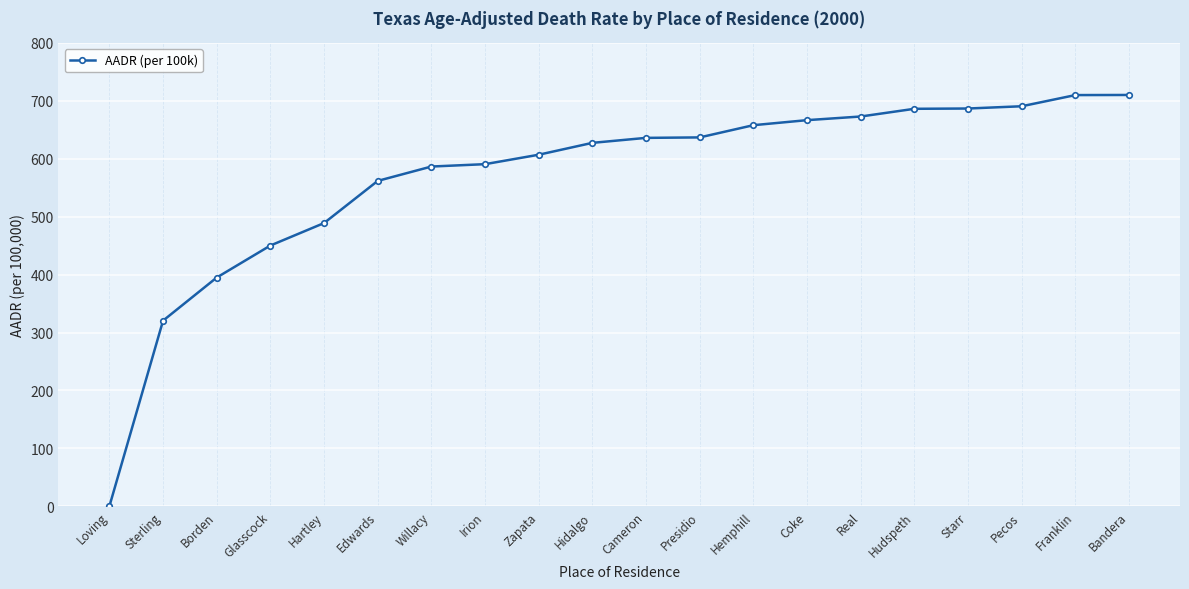

What is the sum of the values at Sterling and Coke?

987.2